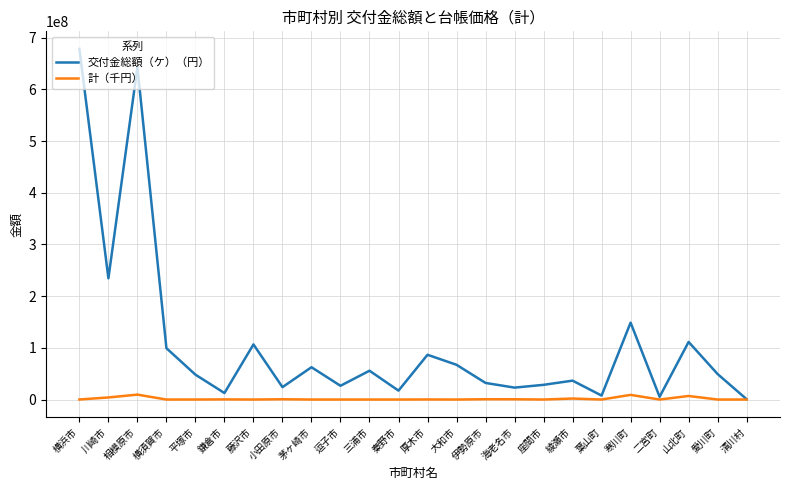

The value of 交付金総額（ケ）（円） at 愛川町 is 49305000. True or false?

True